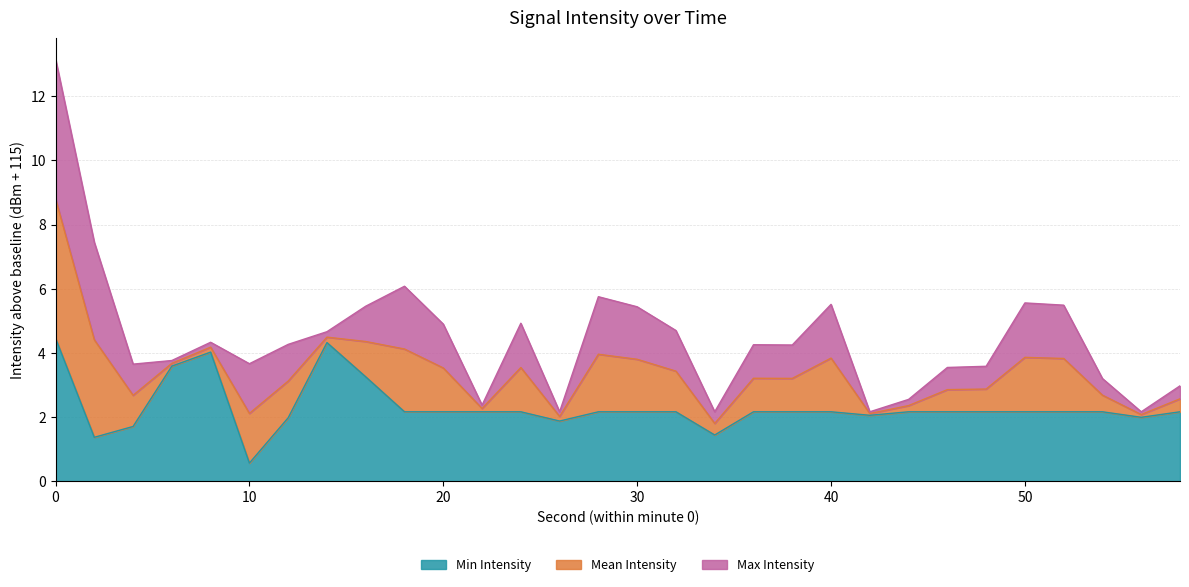

Does the chart display data point markers on the line(s)?

No